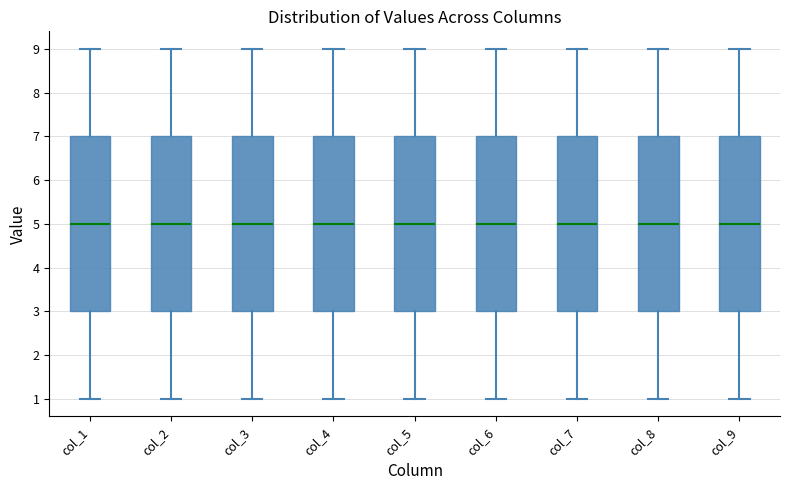

Where does the upper whisker of the box for col_2 end on the y-axis? The values are not printed on the chart, so give them approximately, as read against the axis.

9